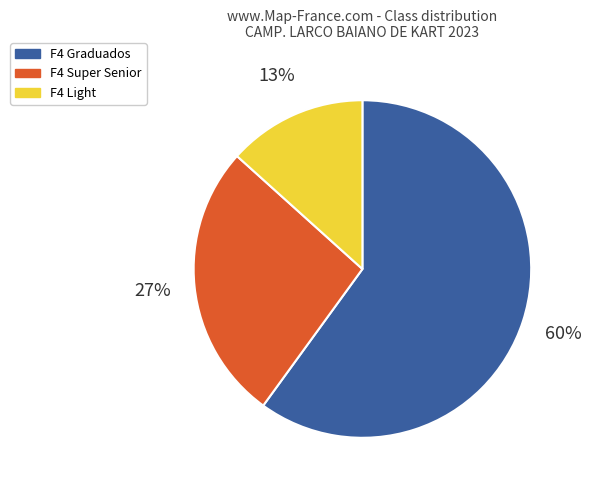

Is there a majority slice in this chart?

Yes